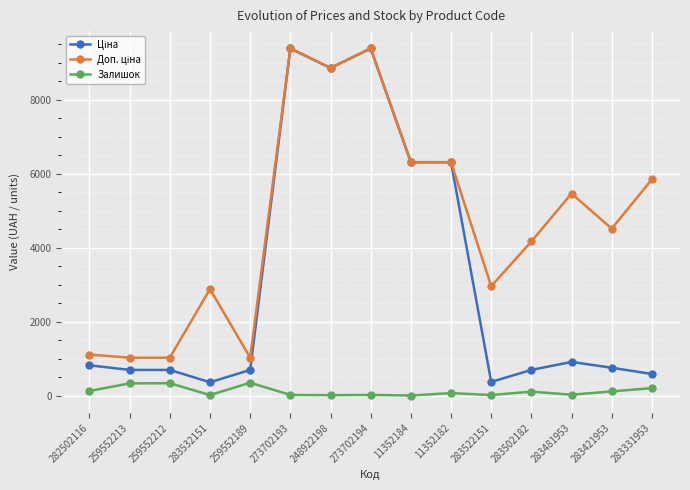

True or false: Залишок has a value of 18.0 at 273702193.

True